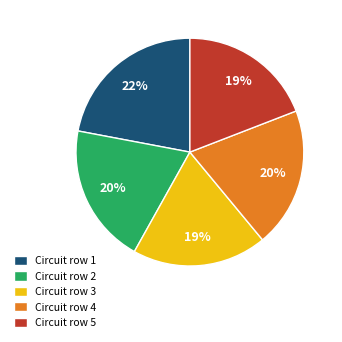

Which has a higher value, Circuit row 1 or Circuit row 4?

Circuit row 1